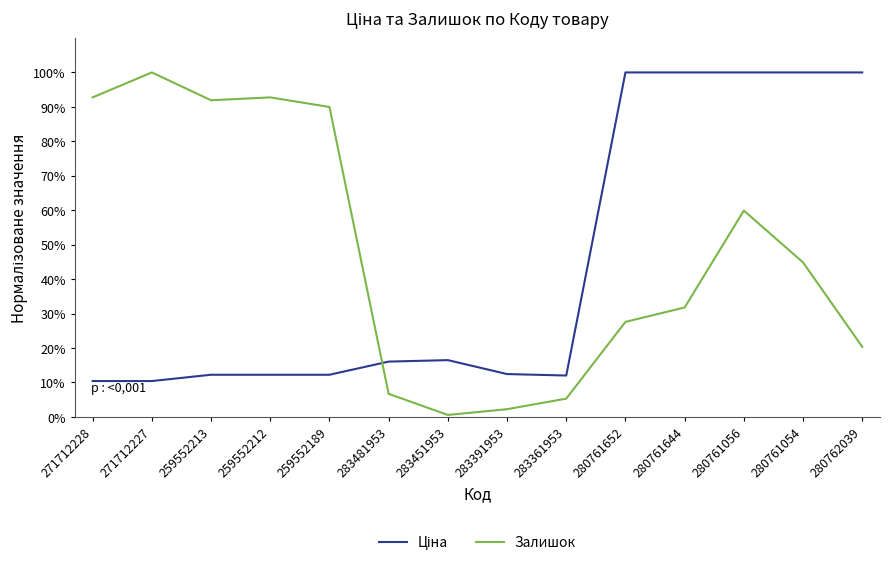

Does the chart have visible grid lines?

No